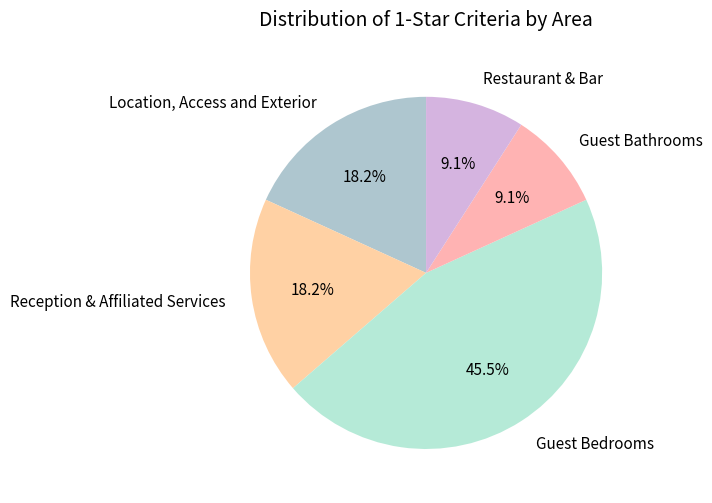

Combined, do Guest Bedrooms and Location, Access and Exterior account for over 50%?

Yes